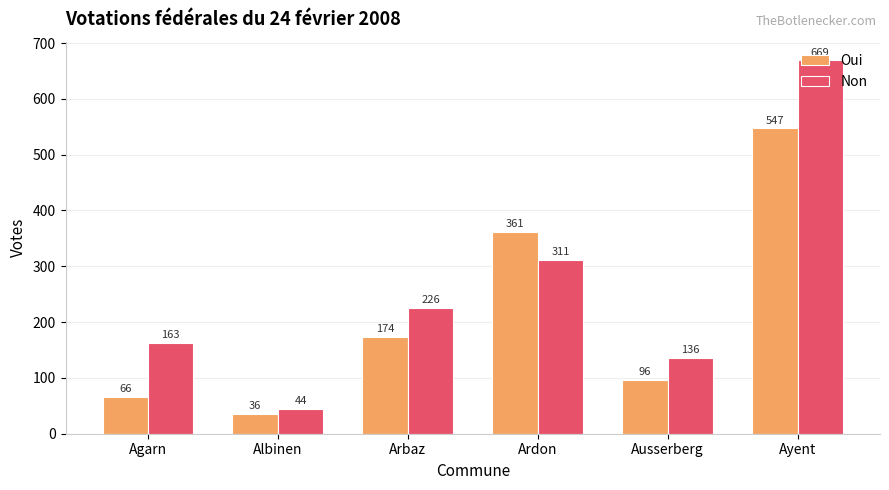

Where is Non nearest to the value 356?

Ardon